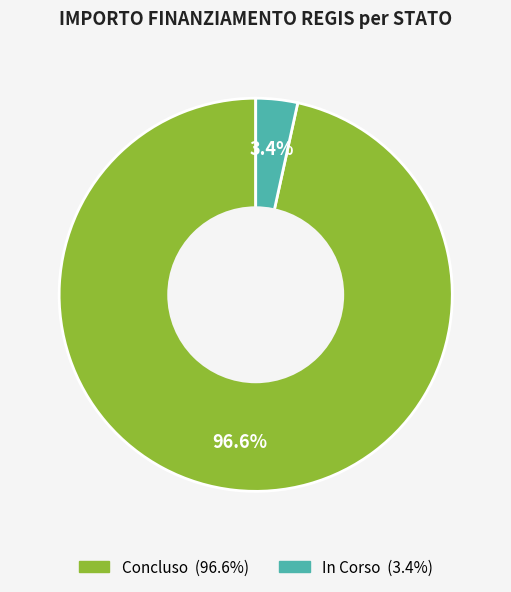

Is there any slice that represents more than half of the pie?

Yes